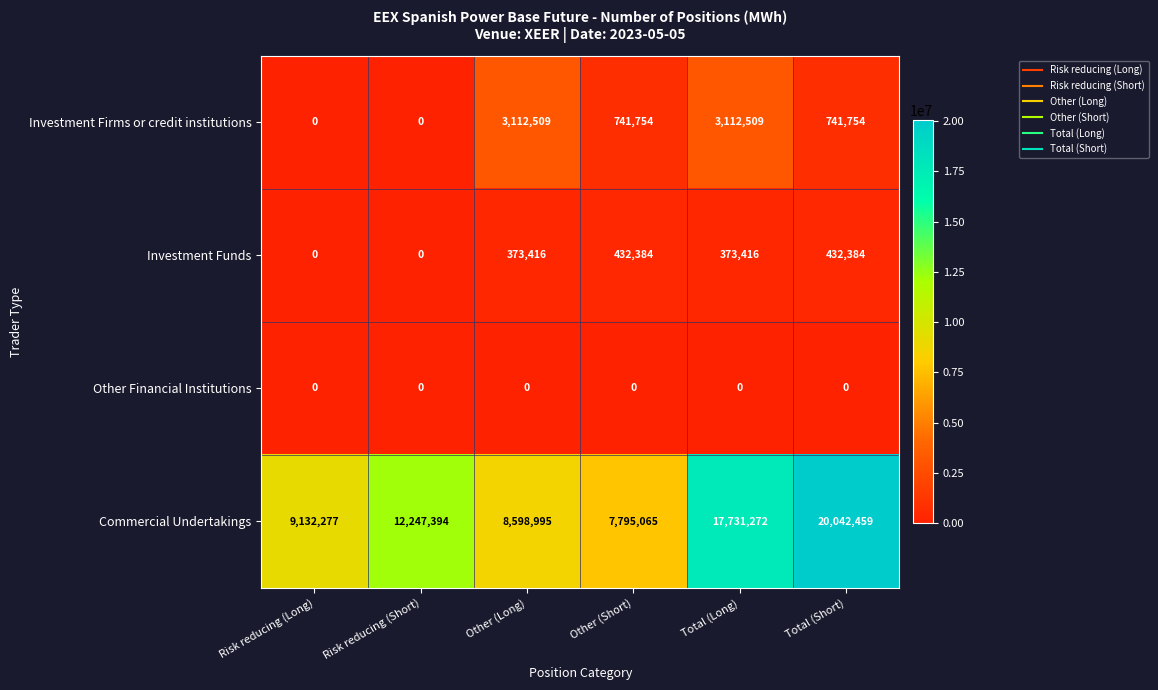

Which series has the largest range (max minus min)?

Commercial Undertakings